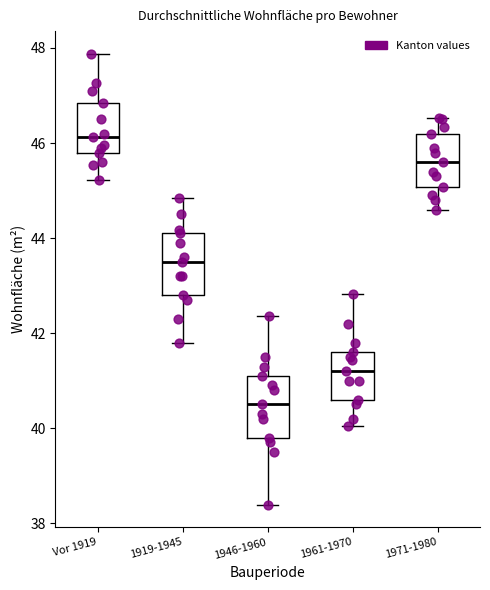

Reading left to right, read every box against the y-axis: the position of its median line, the range the box covers, and the ends of its whiskers. The values are not printed on the chart, so give them approximately, as read against the axis.

Vor 1919: median 46.2, box 45.8 to 46.8, whiskers 45.2 to 47.8
1919-1945: median 43.6, box 42.8 to 44.2, whiskers 41.8 to 44.8
1946-1960: median 40.6, box 39.8 to 41.2, whiskers 38.4 to 42.4
1961-1970: median 41.2, box 40.6 to 41.6, whiskers 40.0 to 42.8
1971-1980: median 45.6, box 45.0 to 46.2, whiskers 44.6 to 46.6